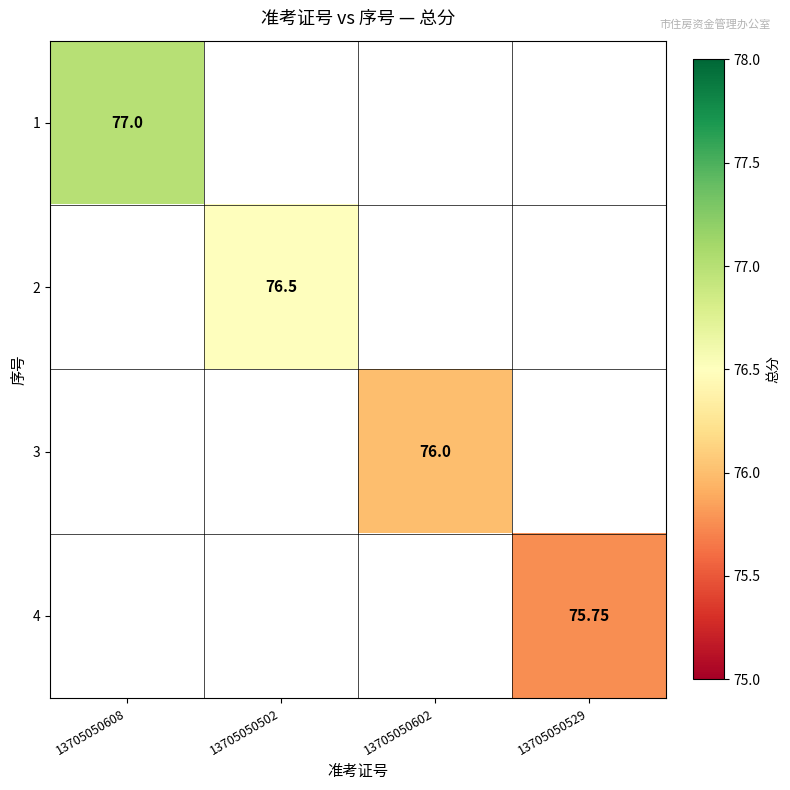

What is the minimum value shown in the chart?

75.8